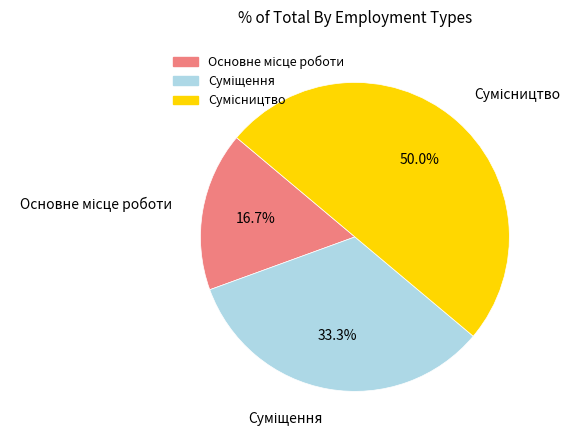

To the nearest percent, what is the combined percentage of Основне місце роботи and Сумісництво?

67%